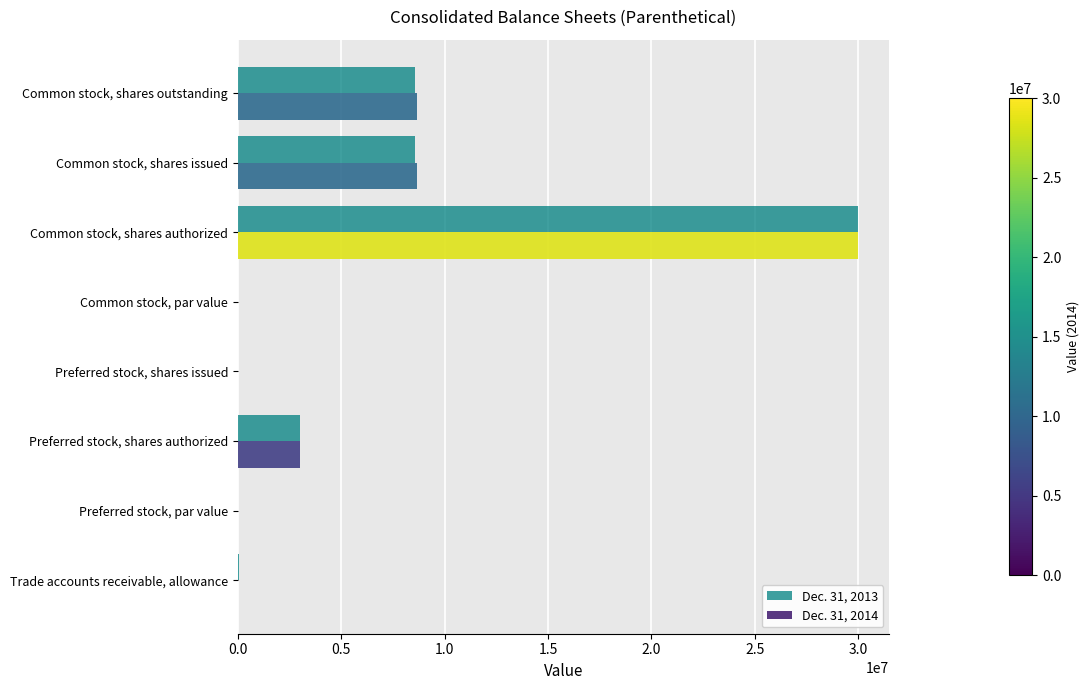

What is the highest value of the Dec. 31, 2013 series?

30000000.0